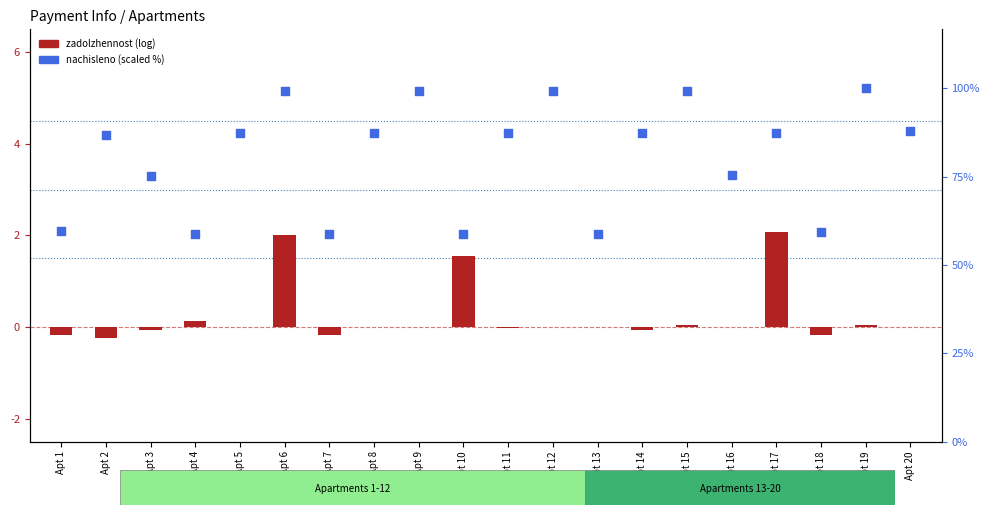

Is the value of nachisleno at Apt 11 greater than the value of zadolzhennost at Apt 18?

Yes